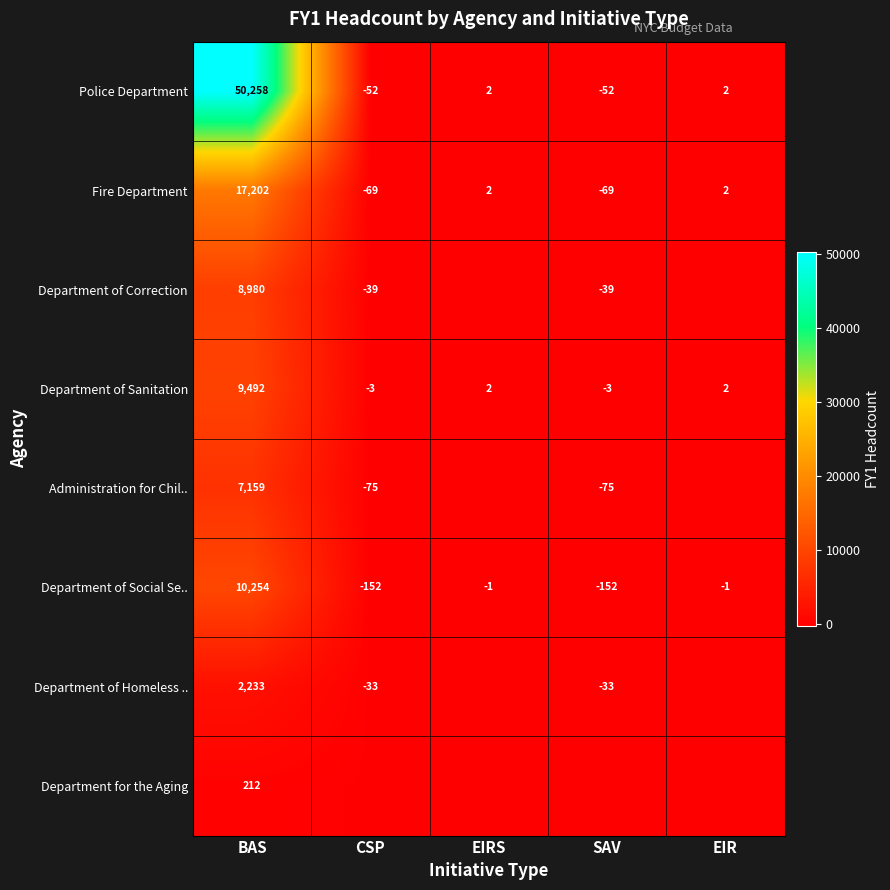

Which category has the highest value across all series?

BAS